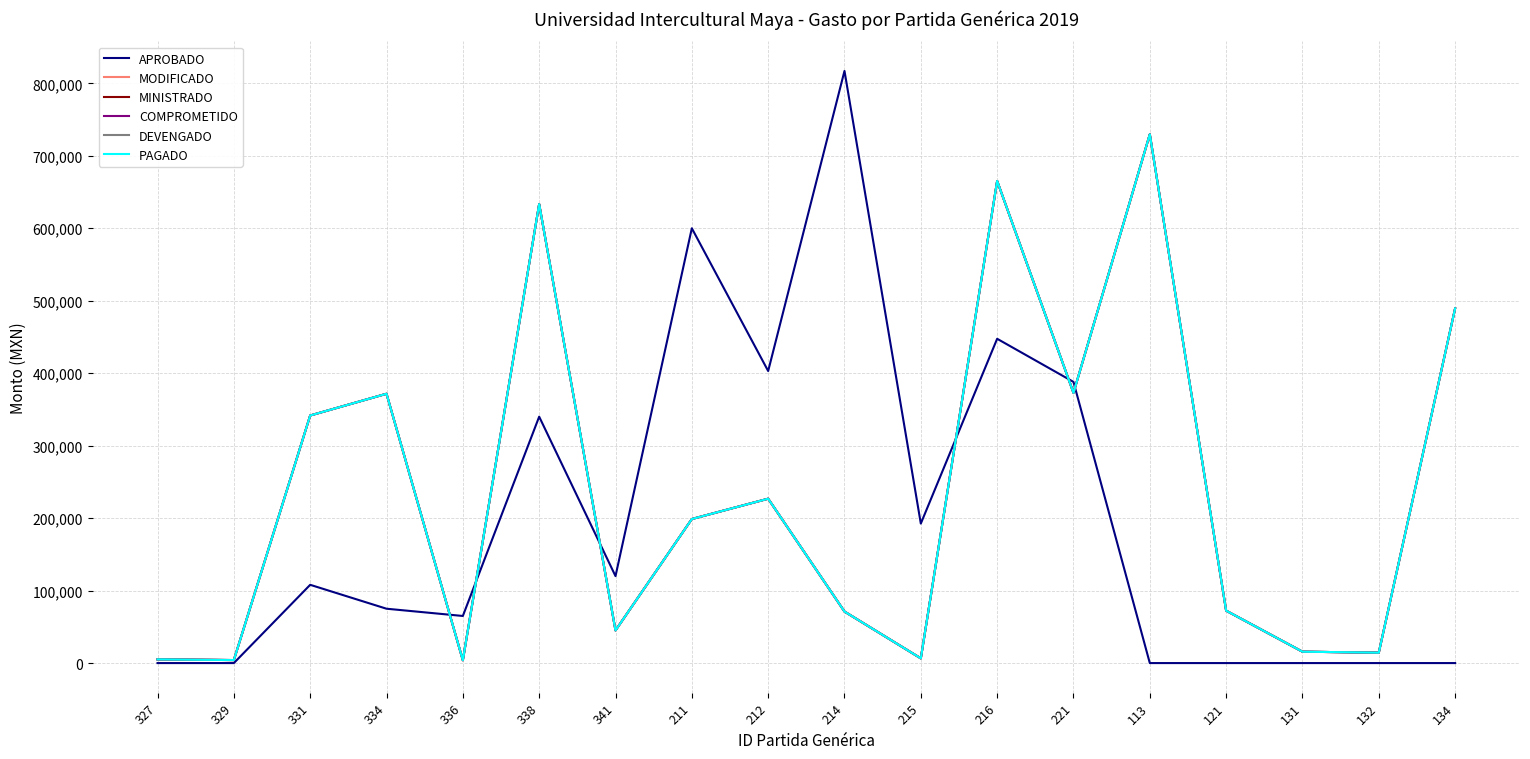

Does the chart have visible grid lines?

Yes